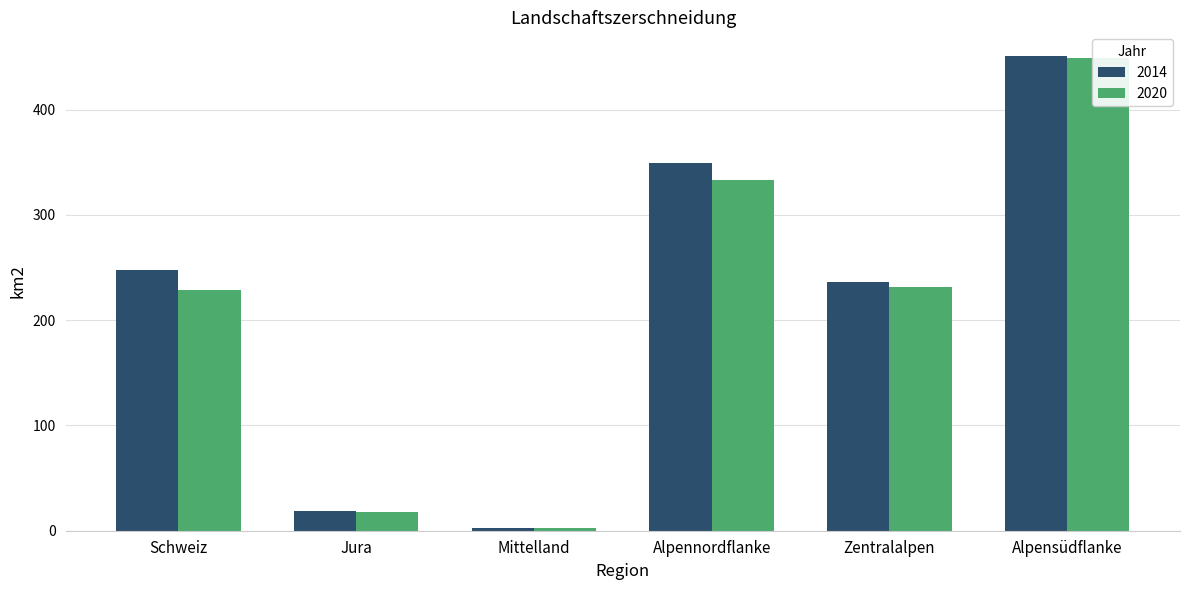

How many data points in 2014 are above 247?

3